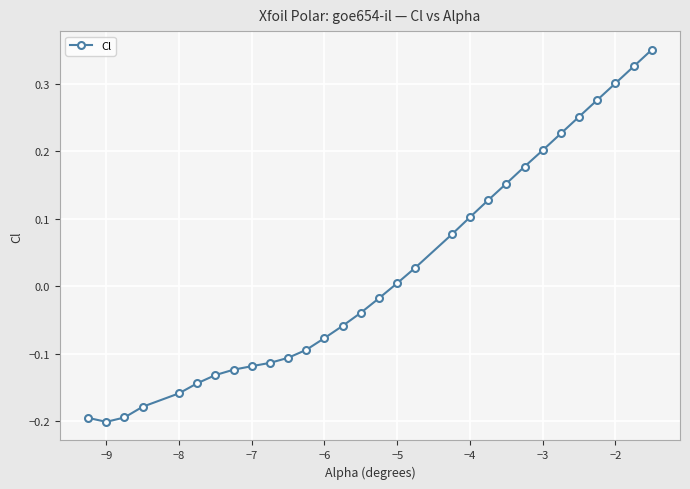

What is the difference between the maximum and minimum values?

0.6